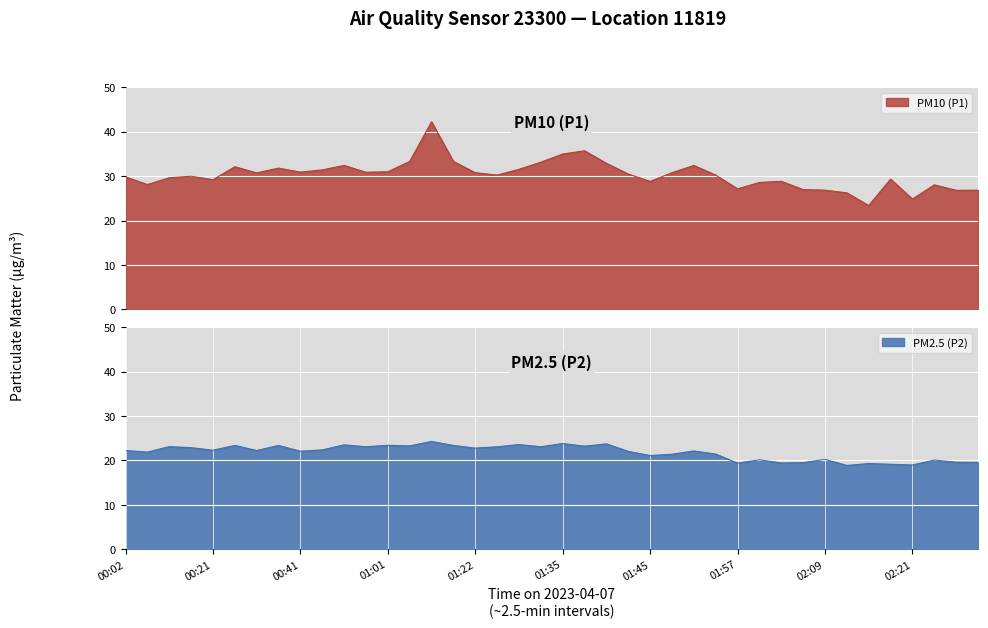

How many interior local peaks does the P1 series have?

10